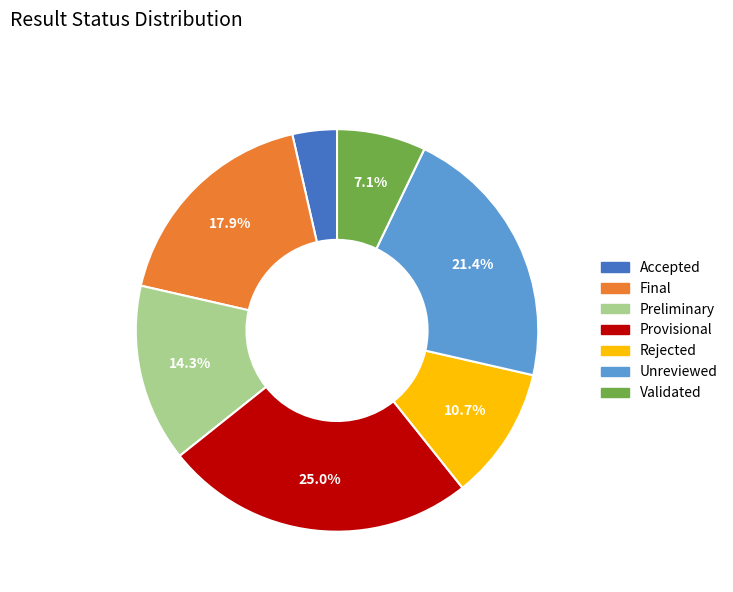

Is it true that Validated is 7% of the pie?

True